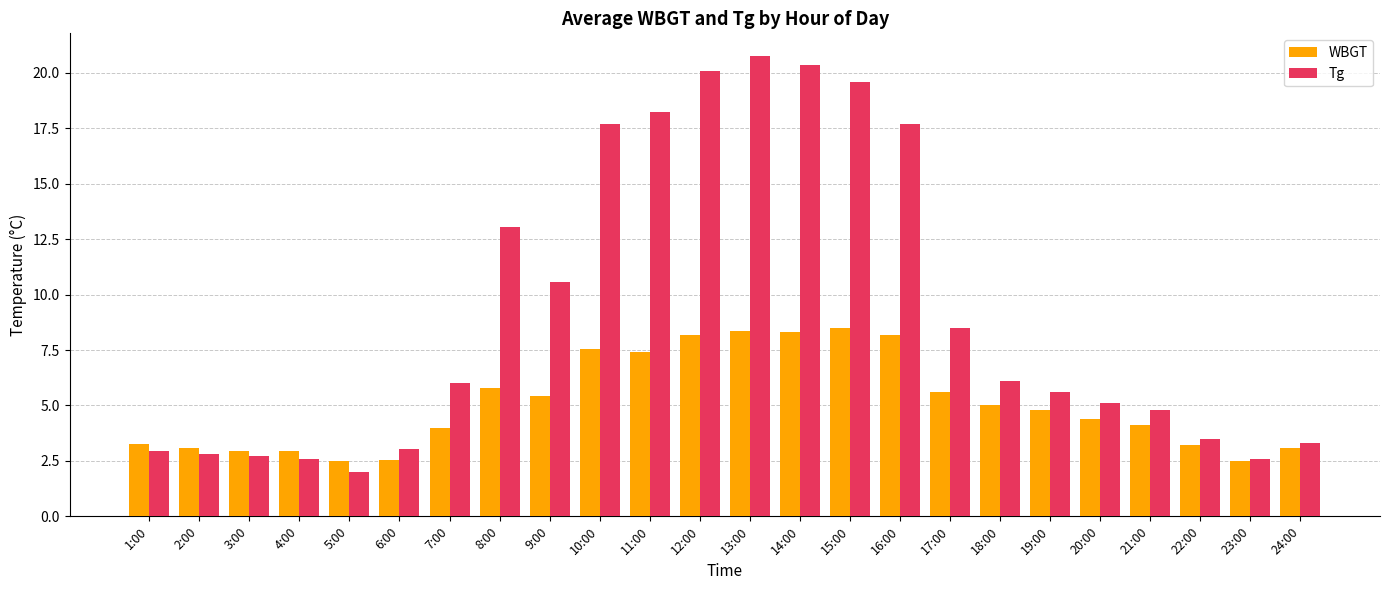

What is the highest value of the WBGT series?

8.5